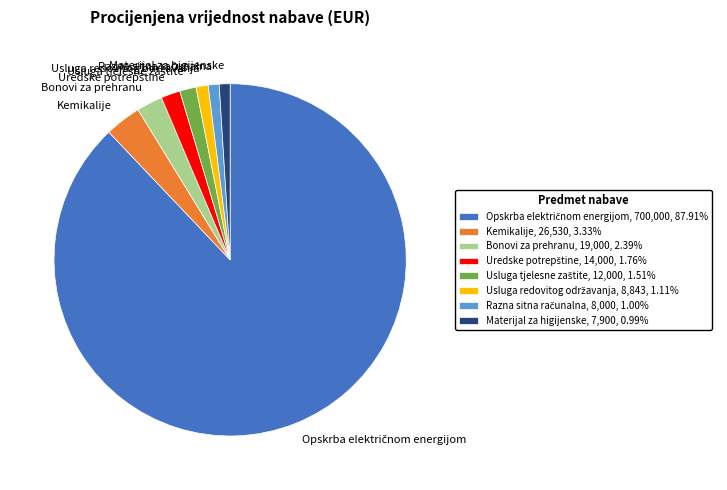

Does Bonovi za prehranu account for over 50% of the chart?

No